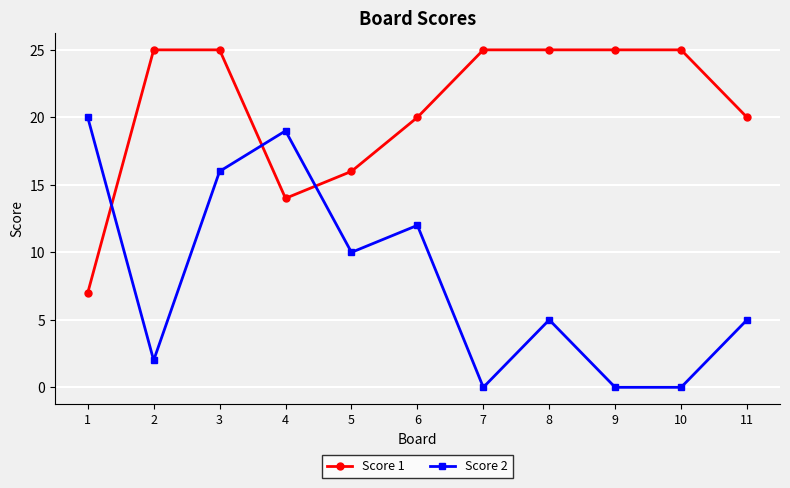

The value of Score 1 at 6 is 20. True or false?

True